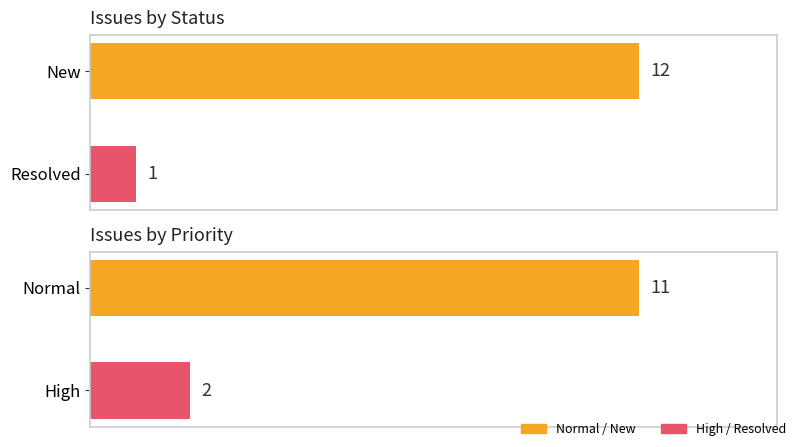

True or false: the data shows 1 at High.

False